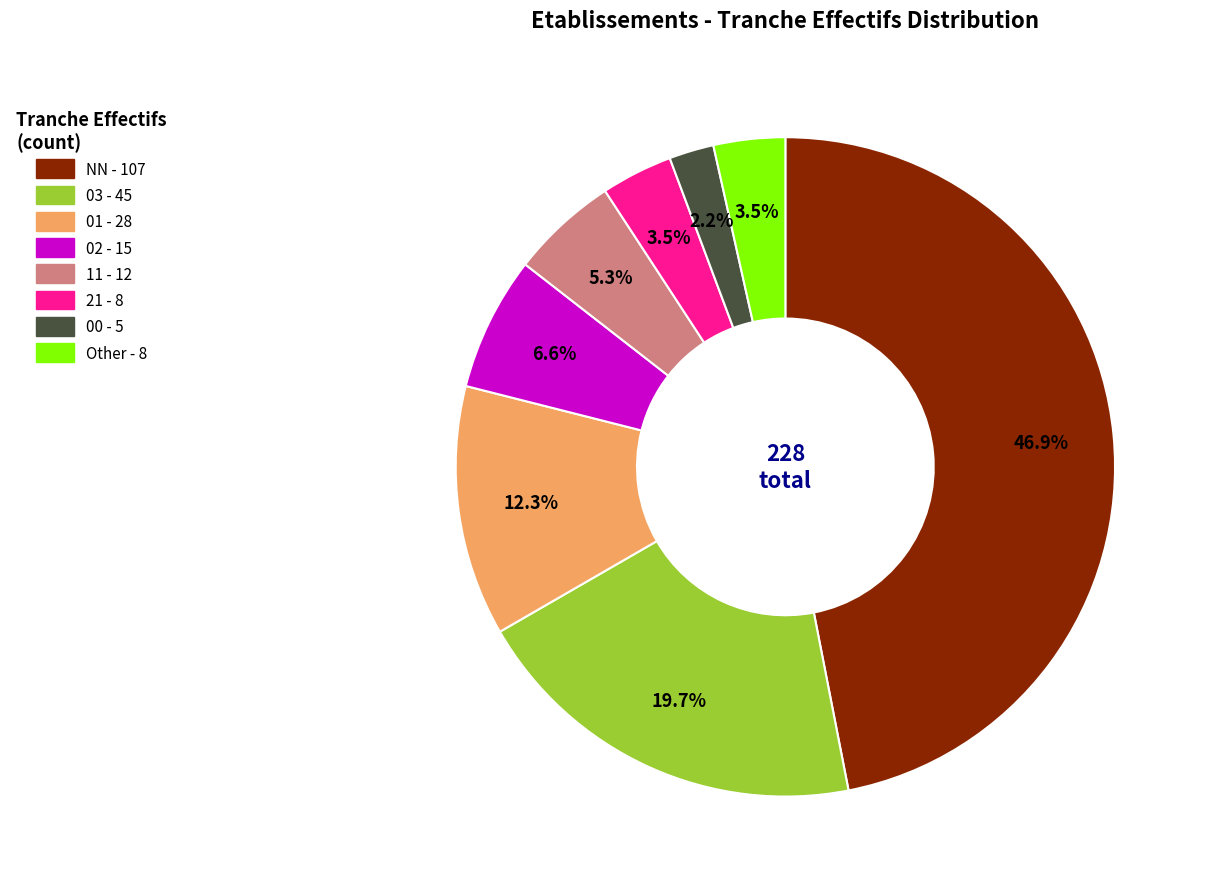

Is there any slice that represents more than half of the pie?

No